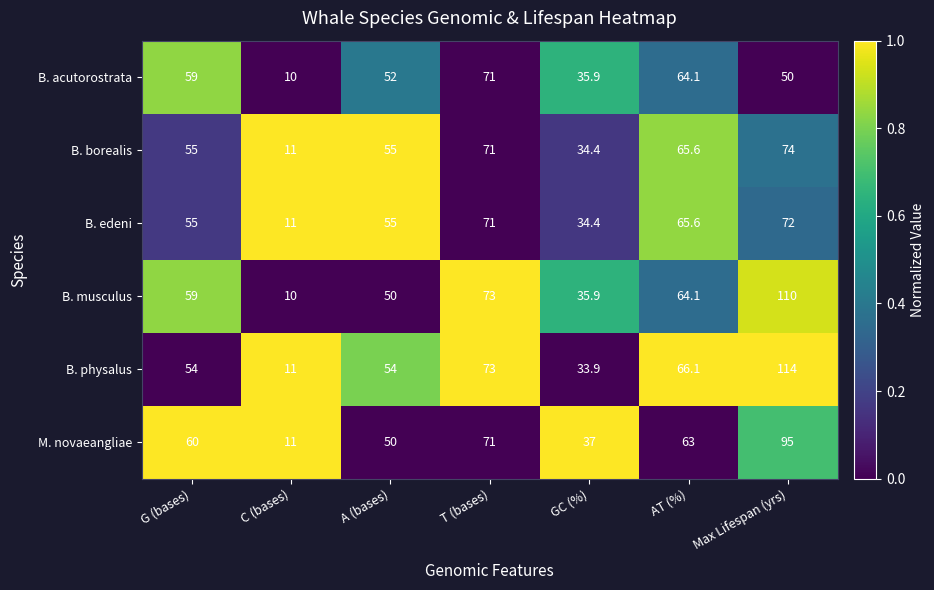

How many categories are shown in the chart?

7